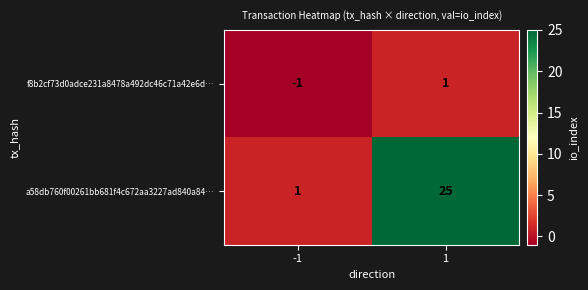

List the labels in order of f8b2cf73d0adce231a8478a492dc46c71a42e6d… value, smallest first.

-1, 1